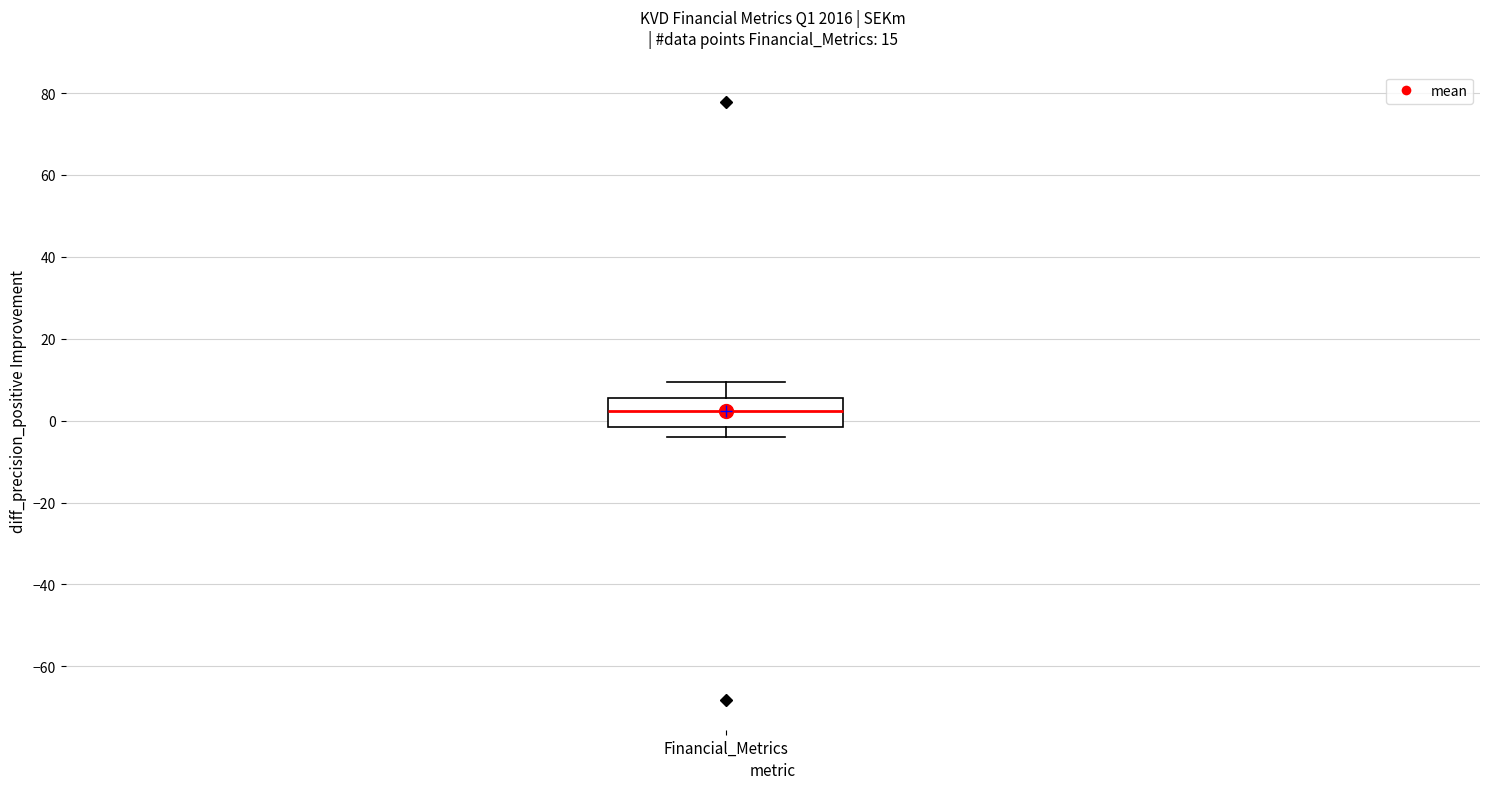

Where does the median line of the box for Financial_Metrics sit on the y-axis? The values are not printed on the chart, so give them approximately, as read against the axis.

2